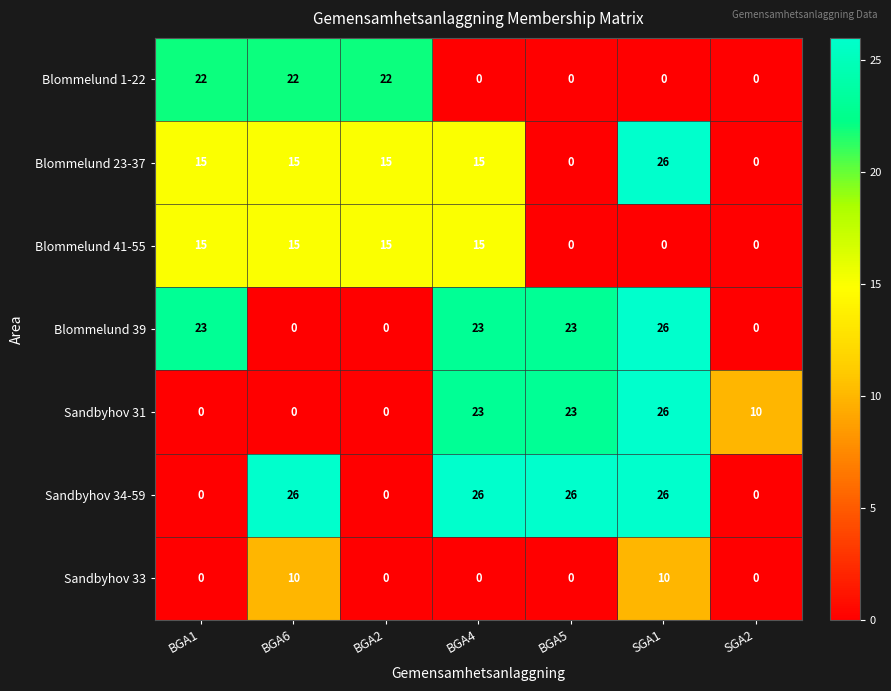

At which category is the sum across all series the highest?

SGA1